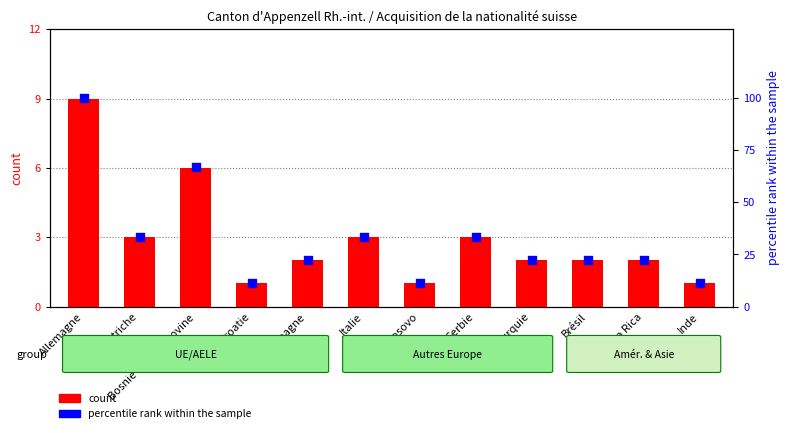

Which series reaches the minimum Y coordinate?

count